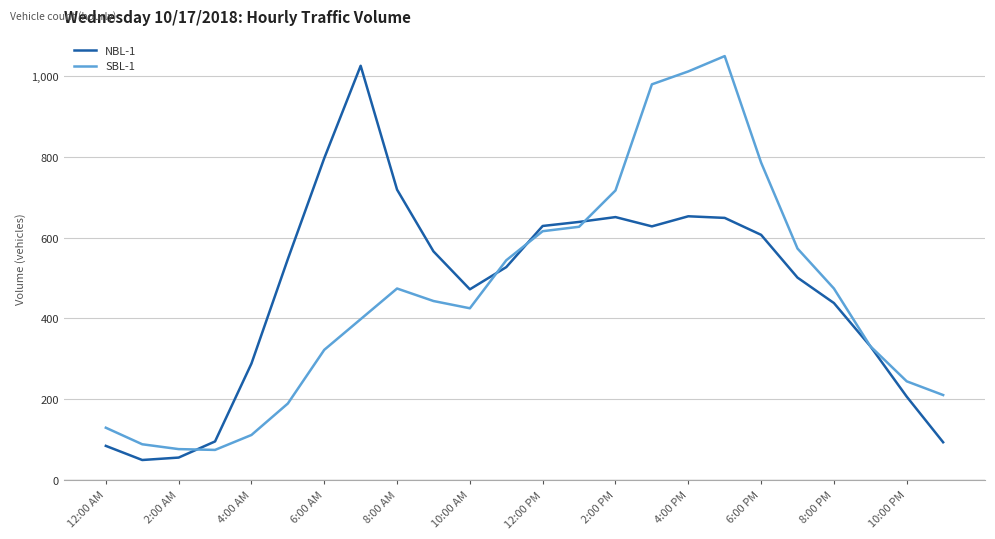

What is the minimum value shown in the chart?

49